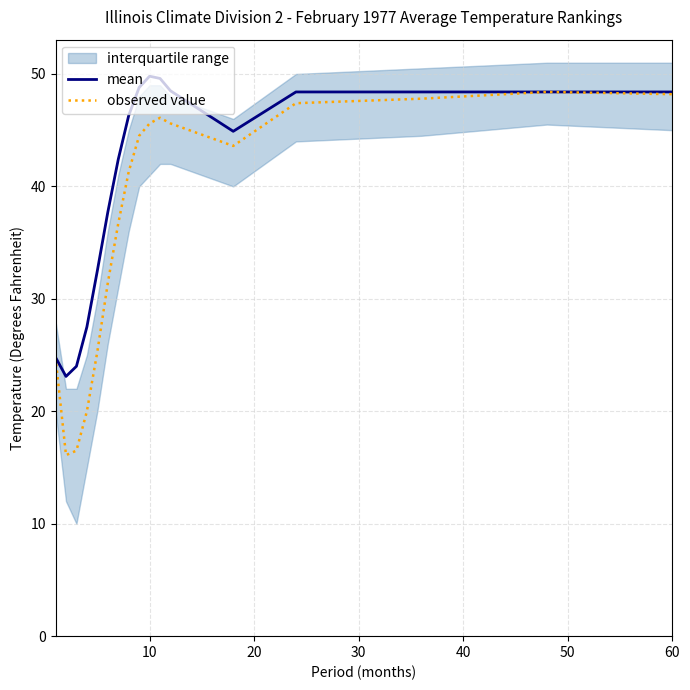

At how many categories does at least one series exceed 46?

9